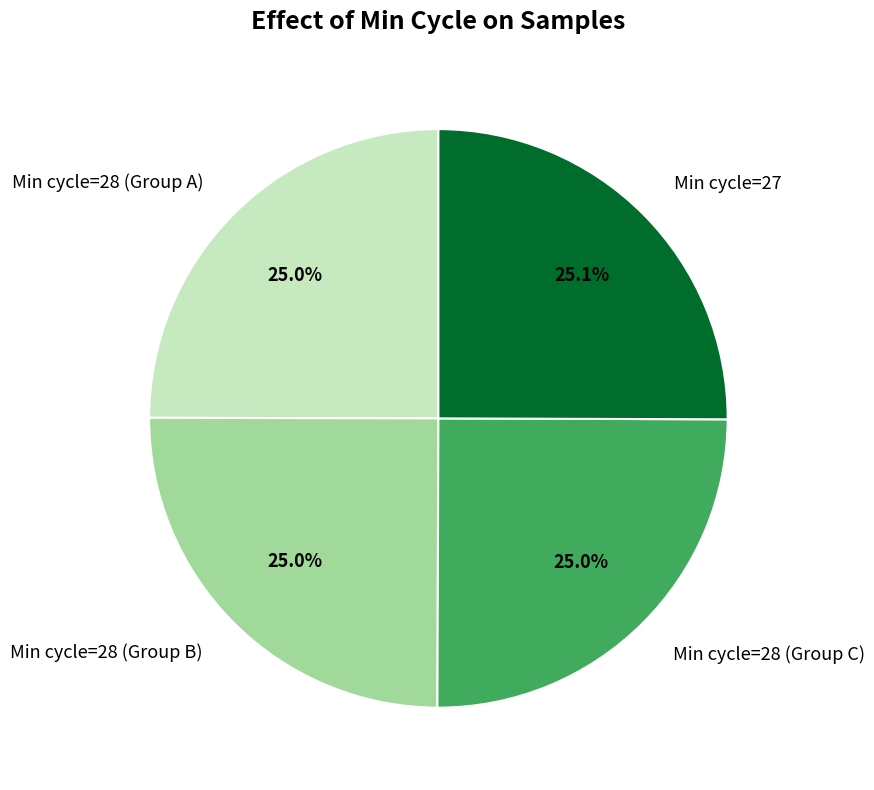

Is there any slice that represents more than half of the pie?

No